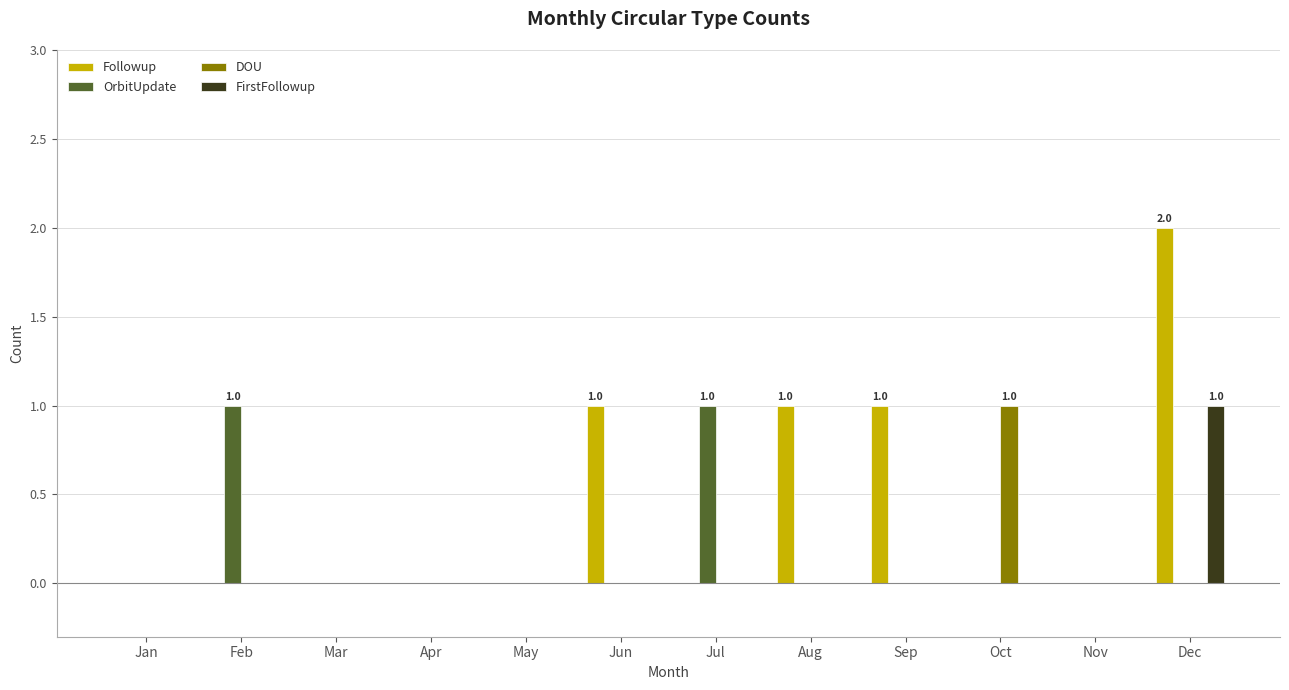

Is it true that OrbitUpdate equals 0 at May?

True